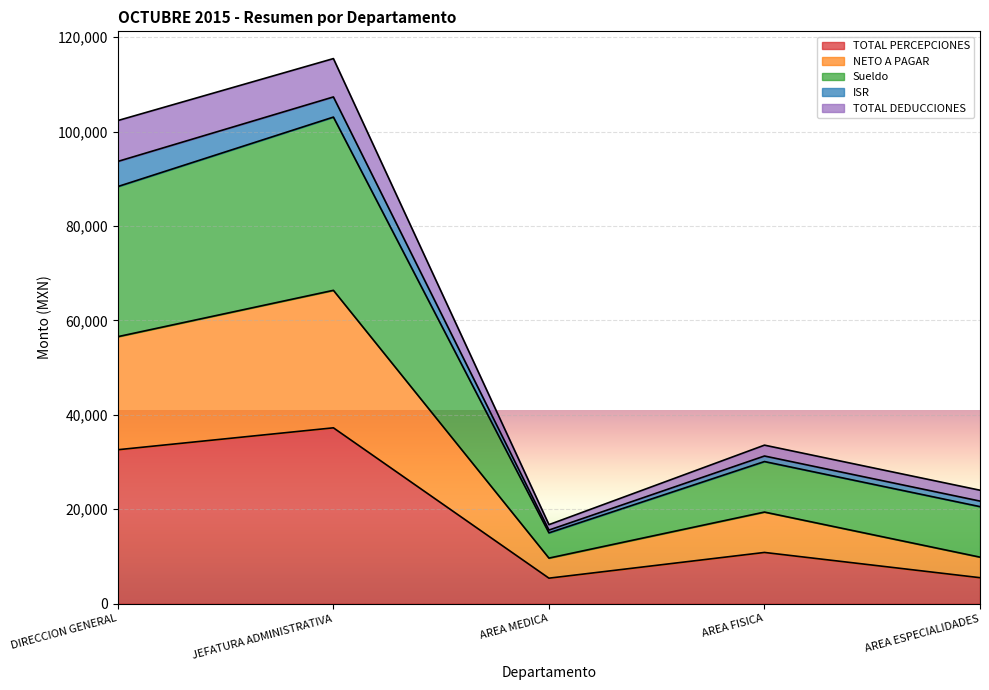

True or false: Sueldo and TOTAL DEDUCCIONES intersect in this chart.

False